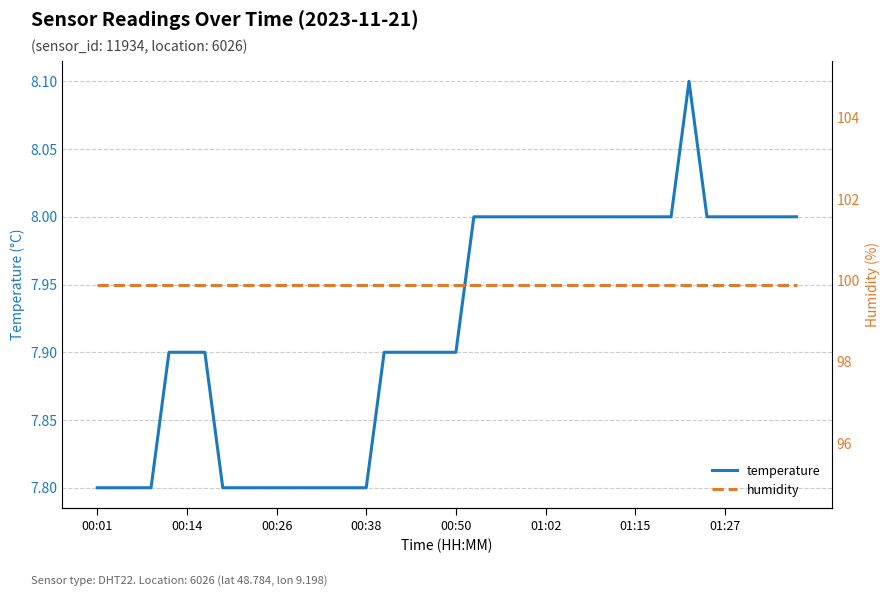

Is the value of humidity at 21 greater than the value of temperature at 24?

Yes